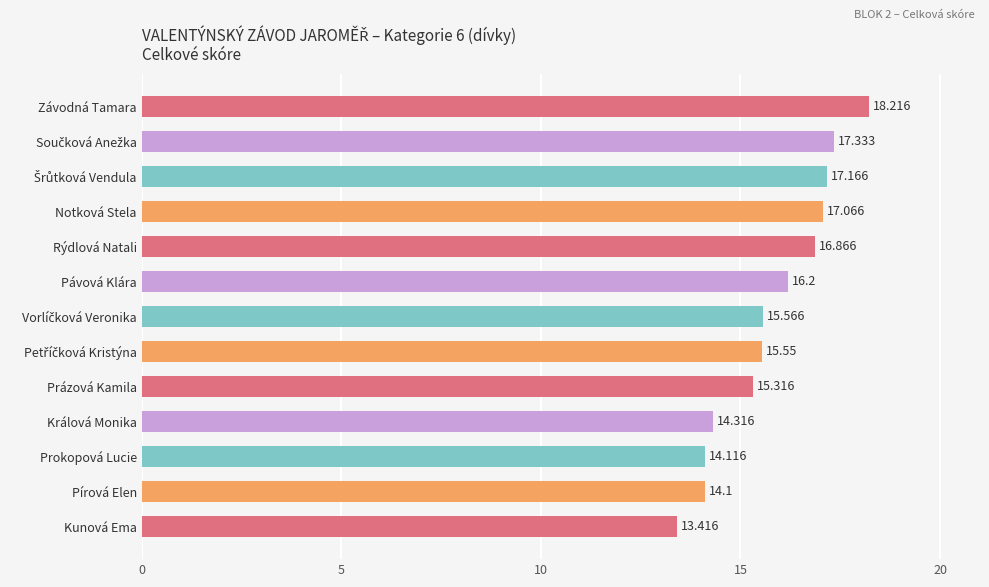

What is the label of the 10th bar from the bottom?

Notková Stela